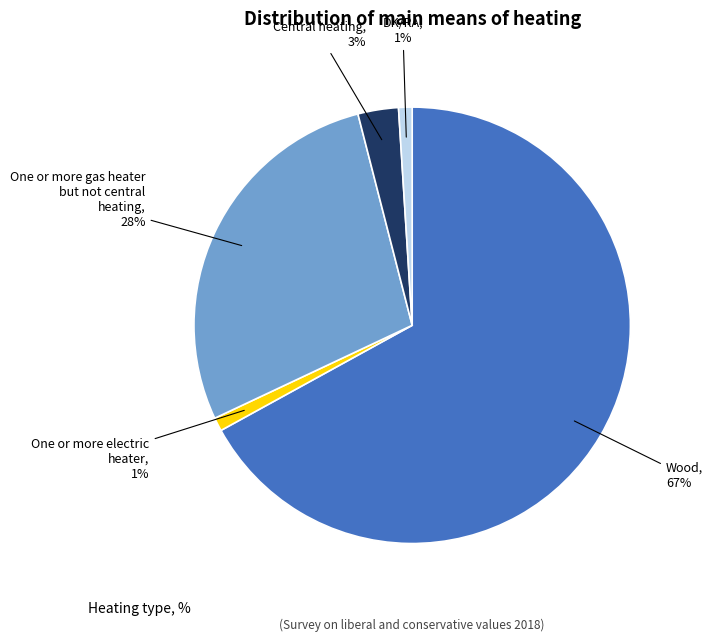

Which slice is the largest?

Wood